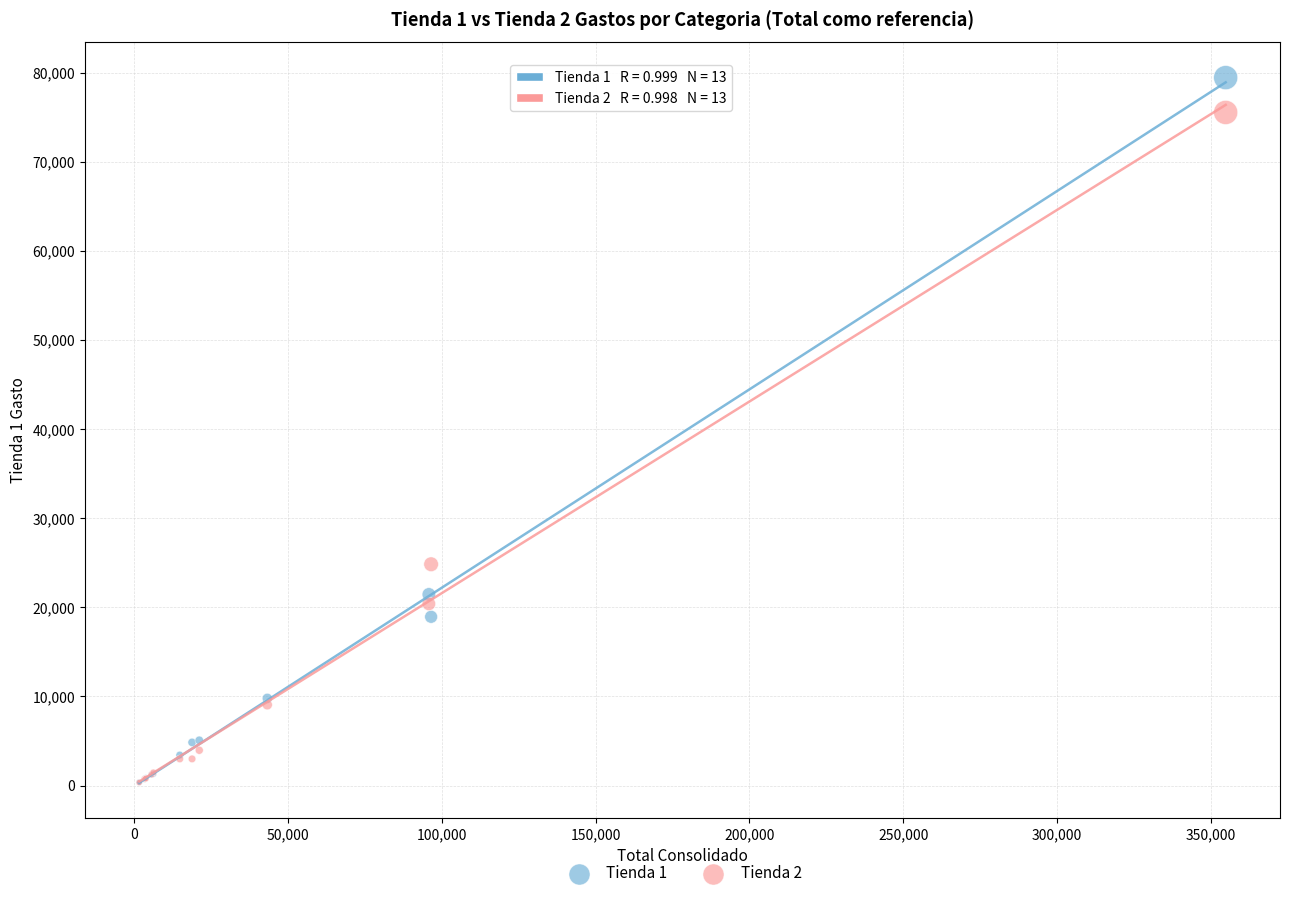

Across all series, what Y value is closest to 39894?

24833.6